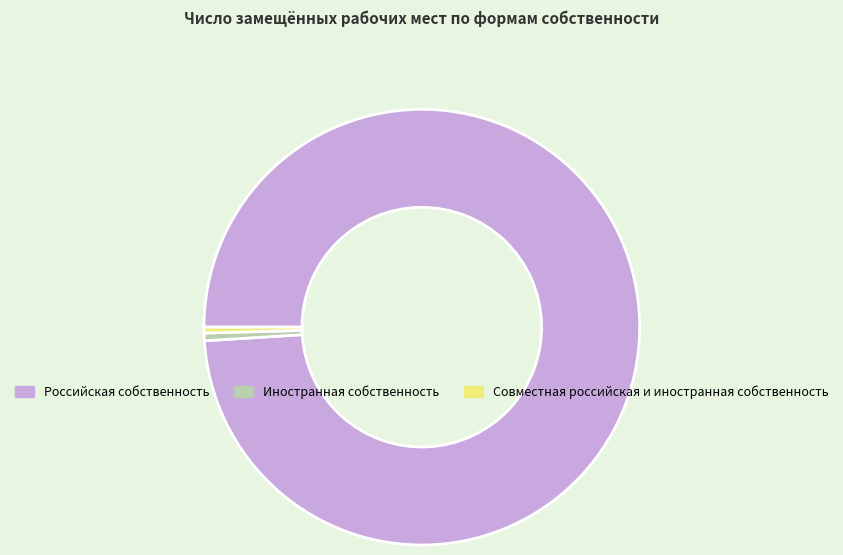

Which slice is the largest?

Российская собственность